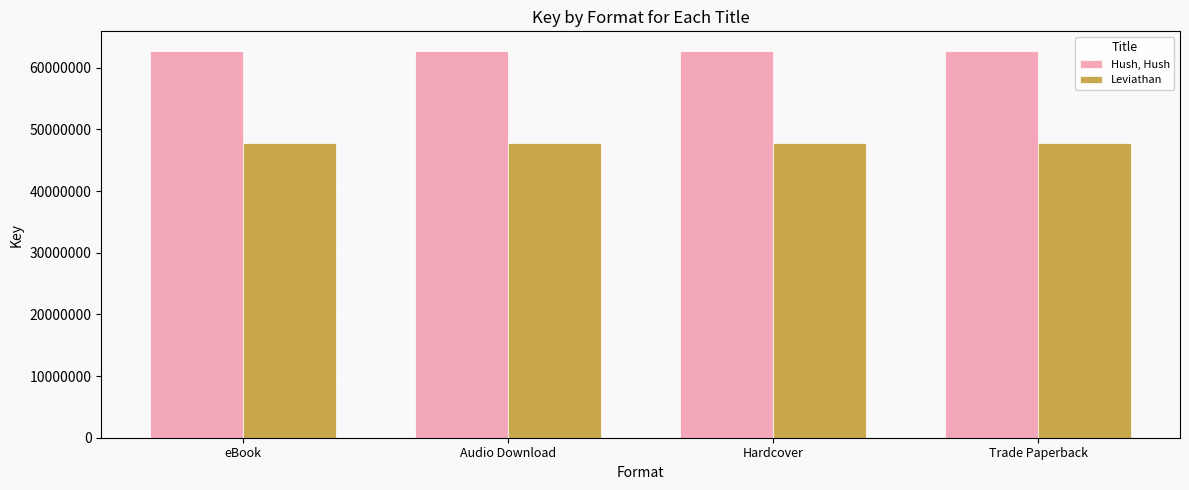

Reading left to right, list all the values displayed in this chart.

Hush, Hush: 62751203	62751203	62751203	62751203
Leviathan: 47860103	47860103	47860103	47860103